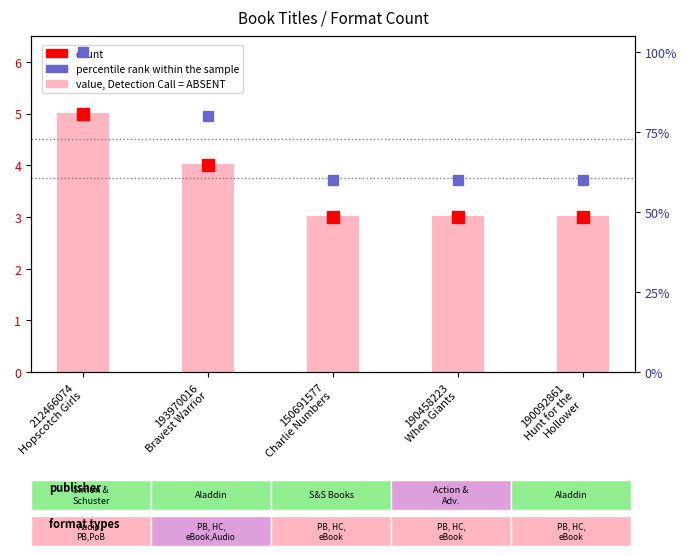

Reading right to left, transcribe all the data shown in this chart.

Format Count: 190092861
Hunt for the
Hollower=3	190458223
When Giants=3	150691577
Charlie Numbers=3	193970016
Bravest Warrior=4	212466074
Hopscotch Girls=5
percentile rank within the sample: 190092861
Hunt for the
Hollower=60	190458223
When Giants=60	150691577
Charlie Numbers=60	193970016
Bravest Warrior=80	212466074
Hopscotch Girls=100